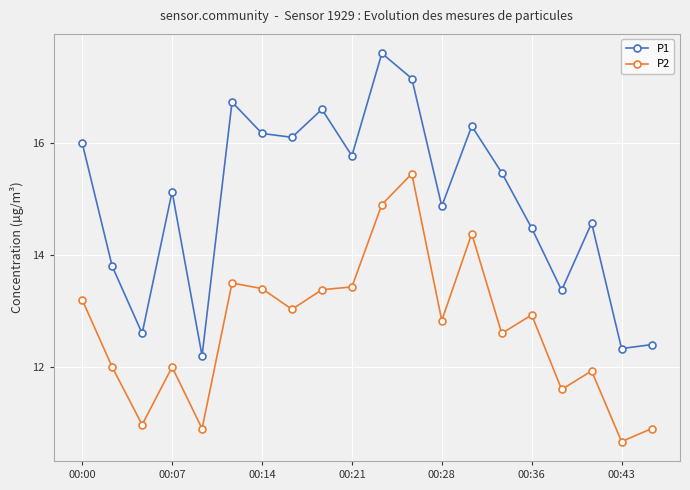

True or false: P1 and P2 cross at least once.

False